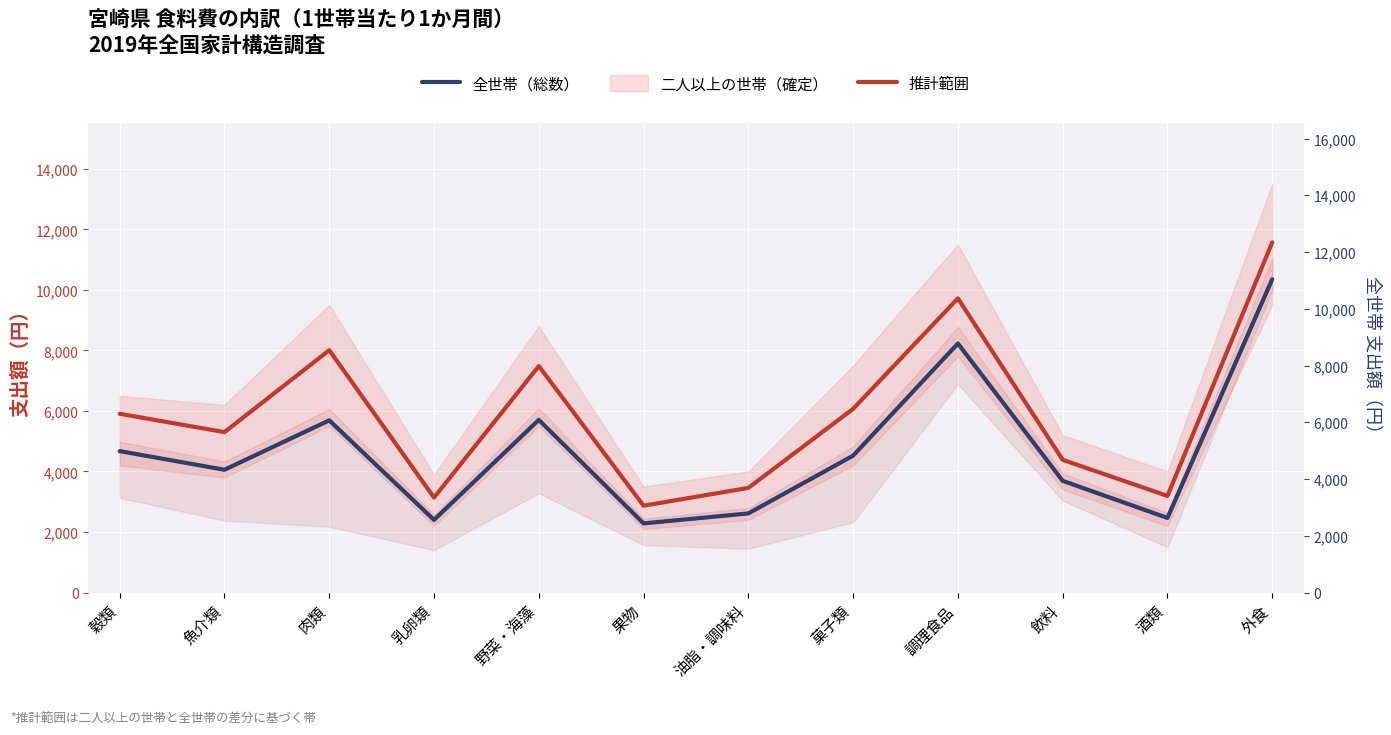

Rank the categories by 二人以上の世帯 value from lowest to highest.

果物, 乳卵類, 酒類, 油脂・調味料, 飲料, 魚介類, 穀類, 菓子類, 野菜・海藻, 肉類, 調理食品, 外食